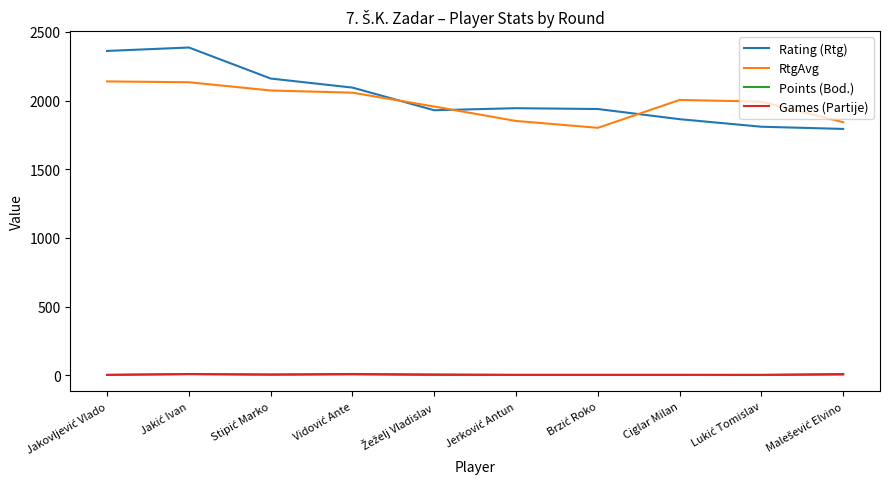

Which series has the widest spread of values?

Rating (Rtg)